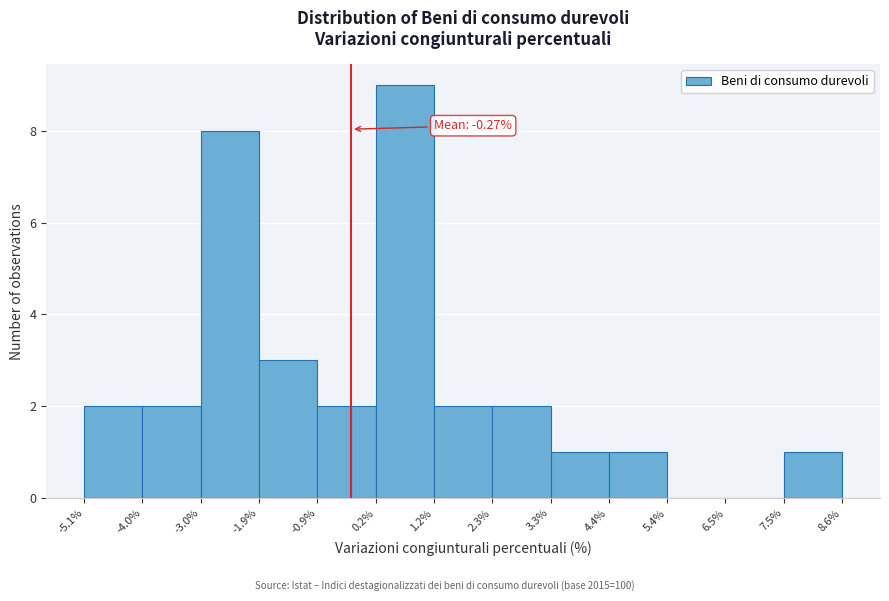

Which range on the x-axis has the tallest bar?

0.2% to 1.2%